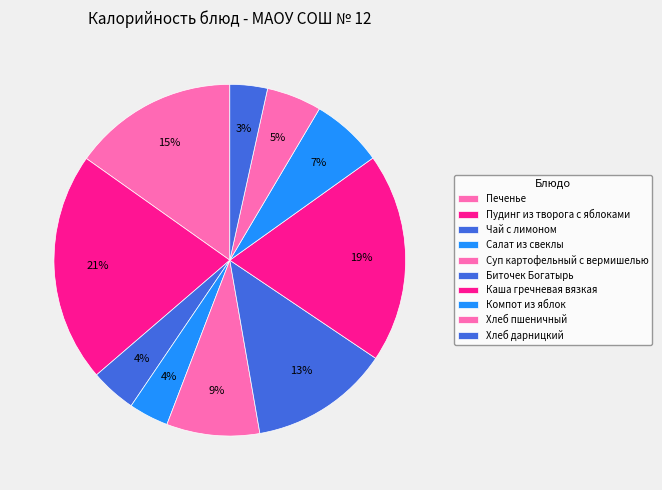

What is the change in value from Пудинг из творога с яблоками to Хлеб дарницкий?

-256.0